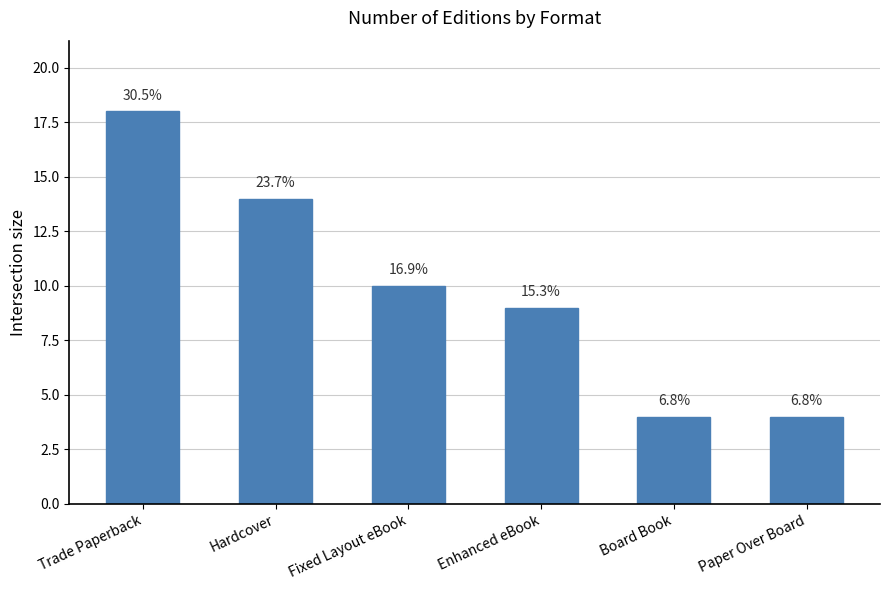

How many bars are there in total?

6